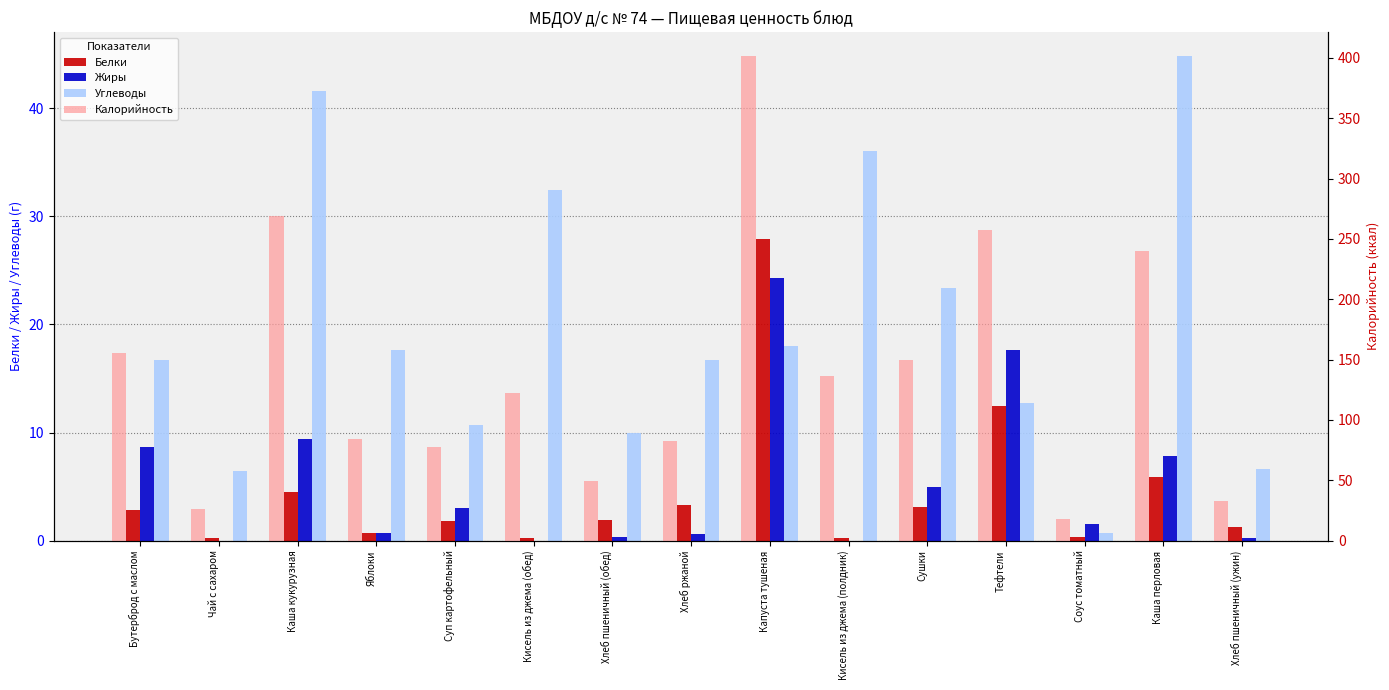

What position from the left is Тефтели?

12